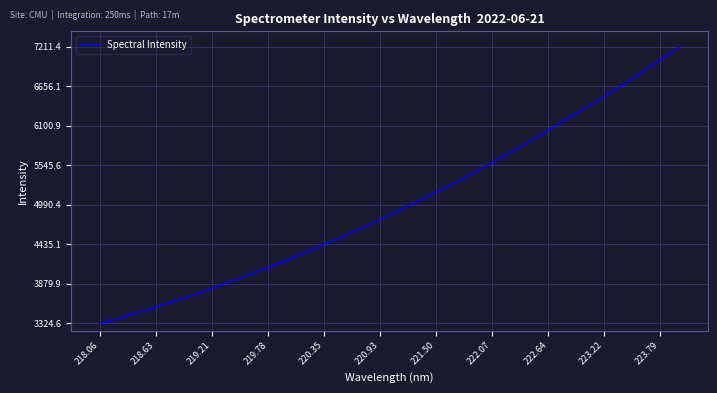

What is the minimum value shown in the chart?

3324.6